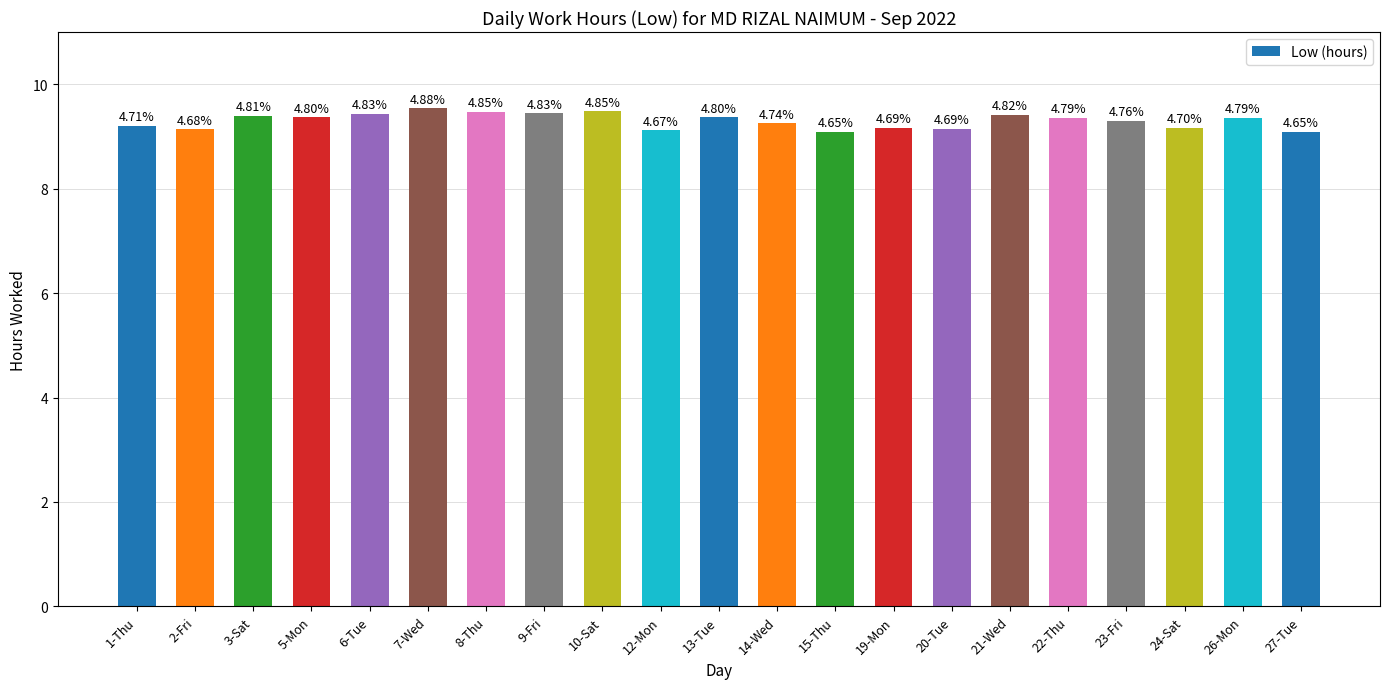

Does the chart contain any negative values?

No